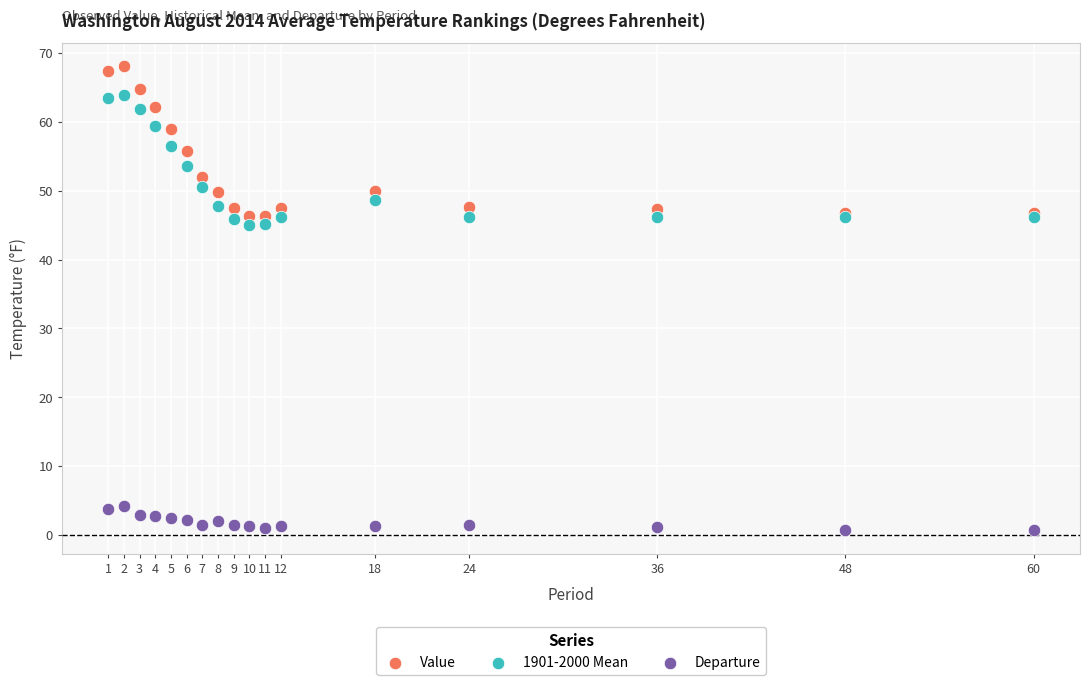

Which series contains the highest Y value?

Value